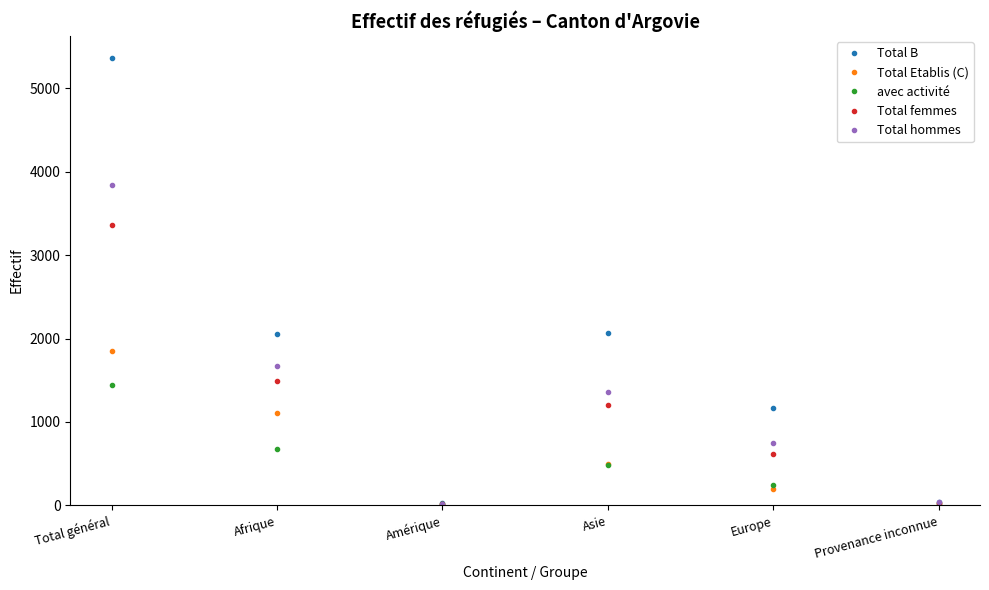

What is the difference between the highest and lowest values at Afrique?

1373